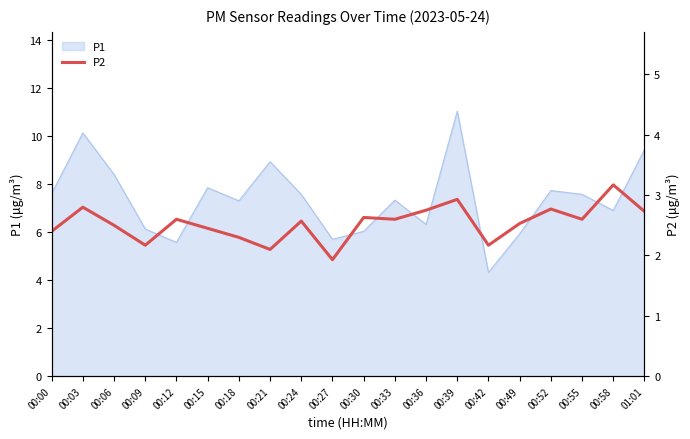

How many values are below 2?

1